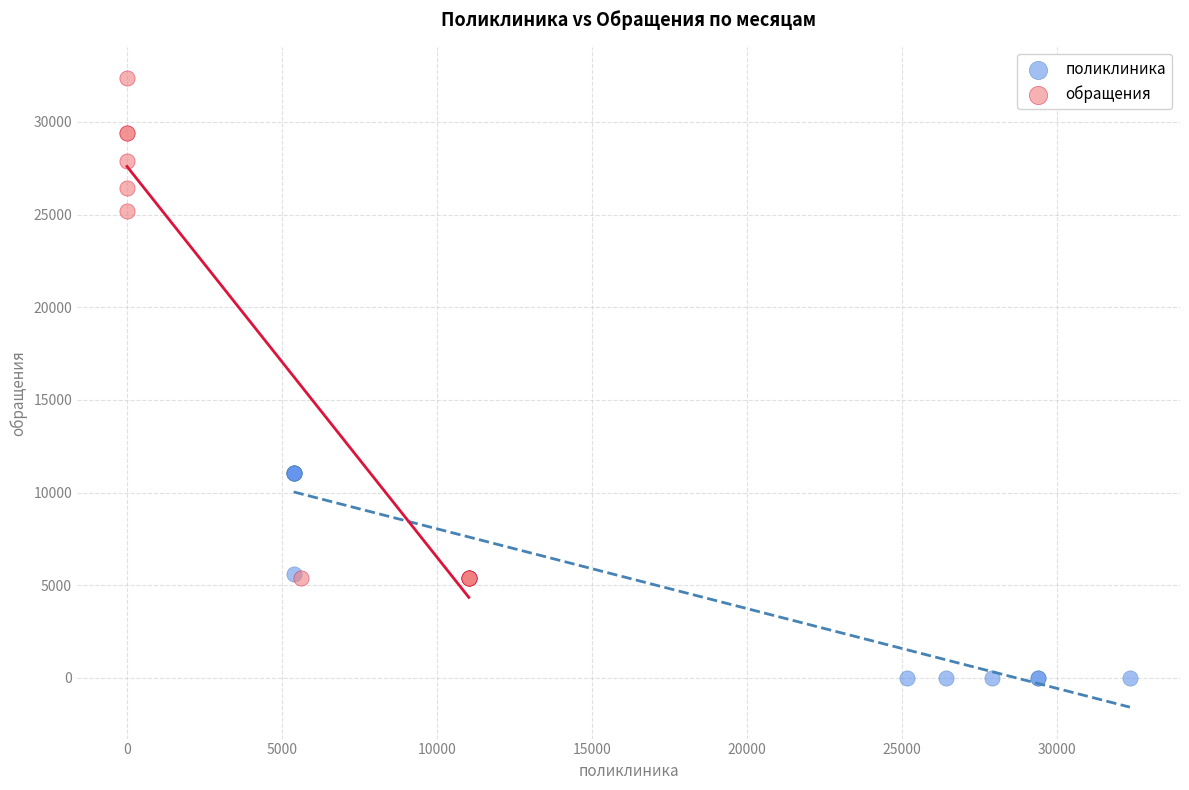

Which series reaches the minimum Y coordinate?

поликлиника